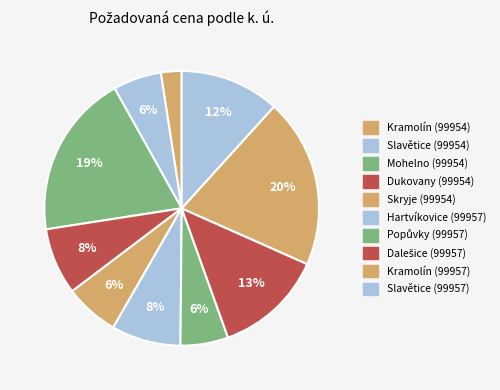

Count the number of slices in the pie.

10